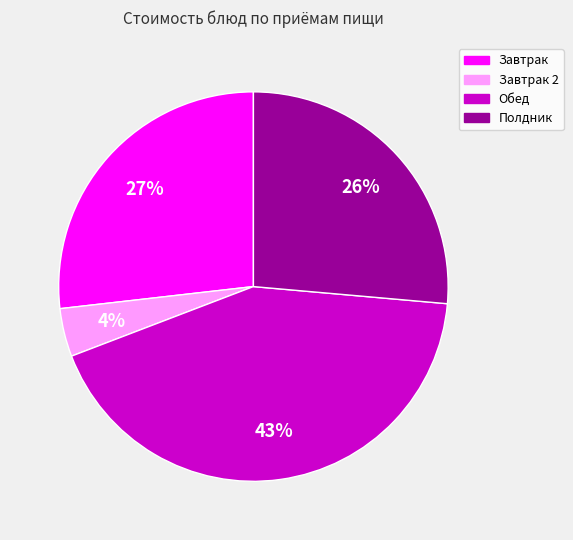

Is there any slice that represents more than half of the pie?

No